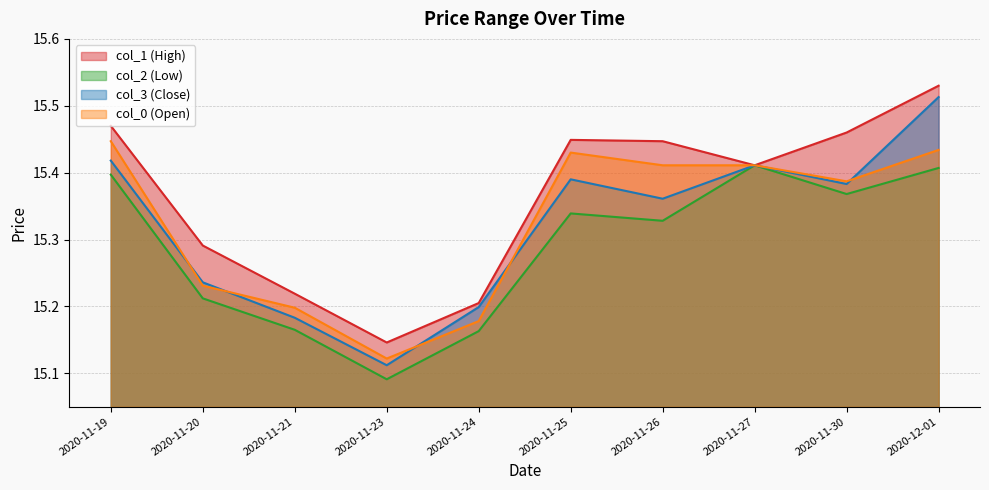

What is the label of the 9th point from the right?

2020-11-20